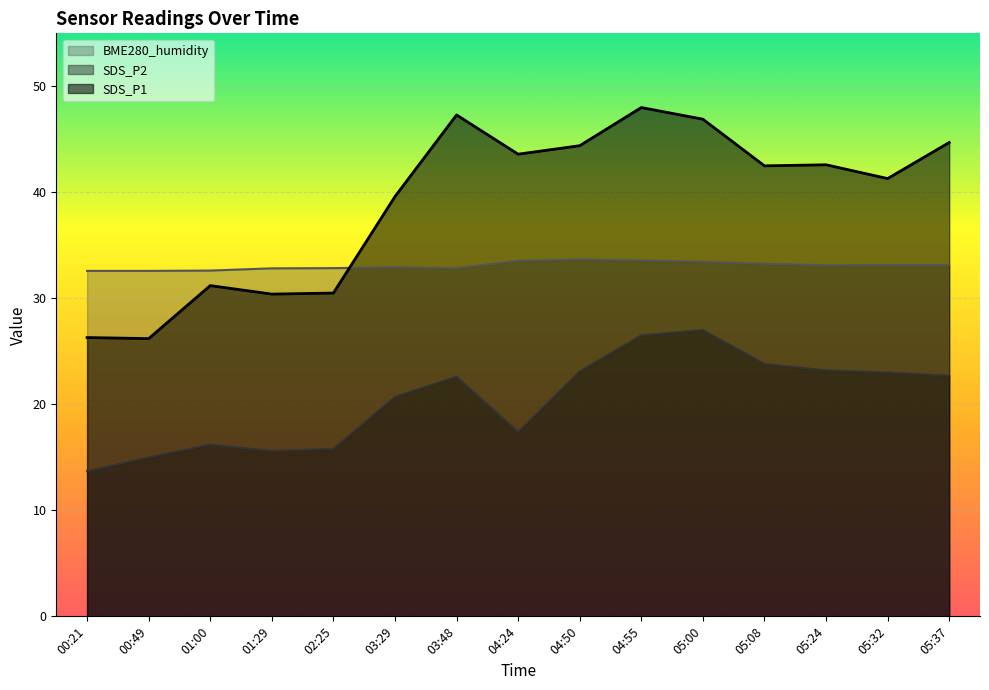

Which category has the highest value across all series?

04:55